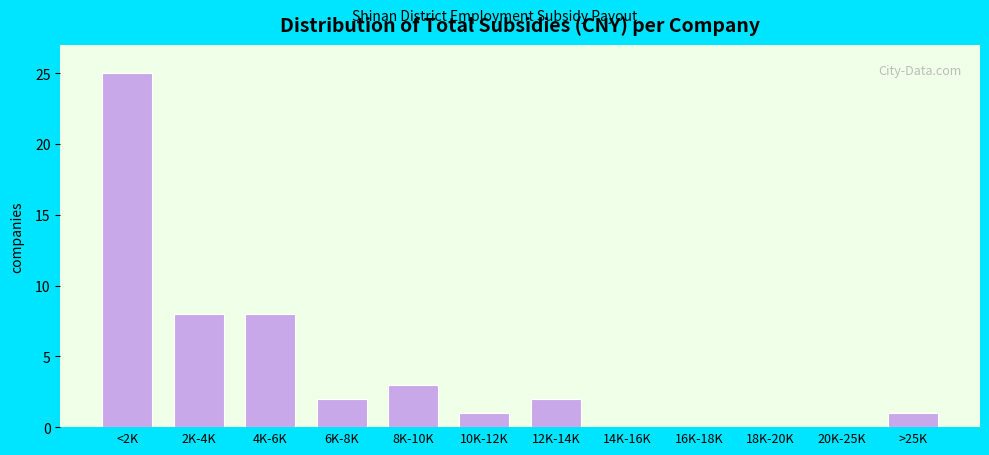

Reading left to right, transcribe all the data shown in this chart.

<2K=25	2K-4K=8	4K-6K=8	6K-8K=2	8K-10K=3	10K-12K=1	12K-14K=2	14K-16K=0	16K-18K=0	18K-20K=0	20K-25K=0	>25K=1